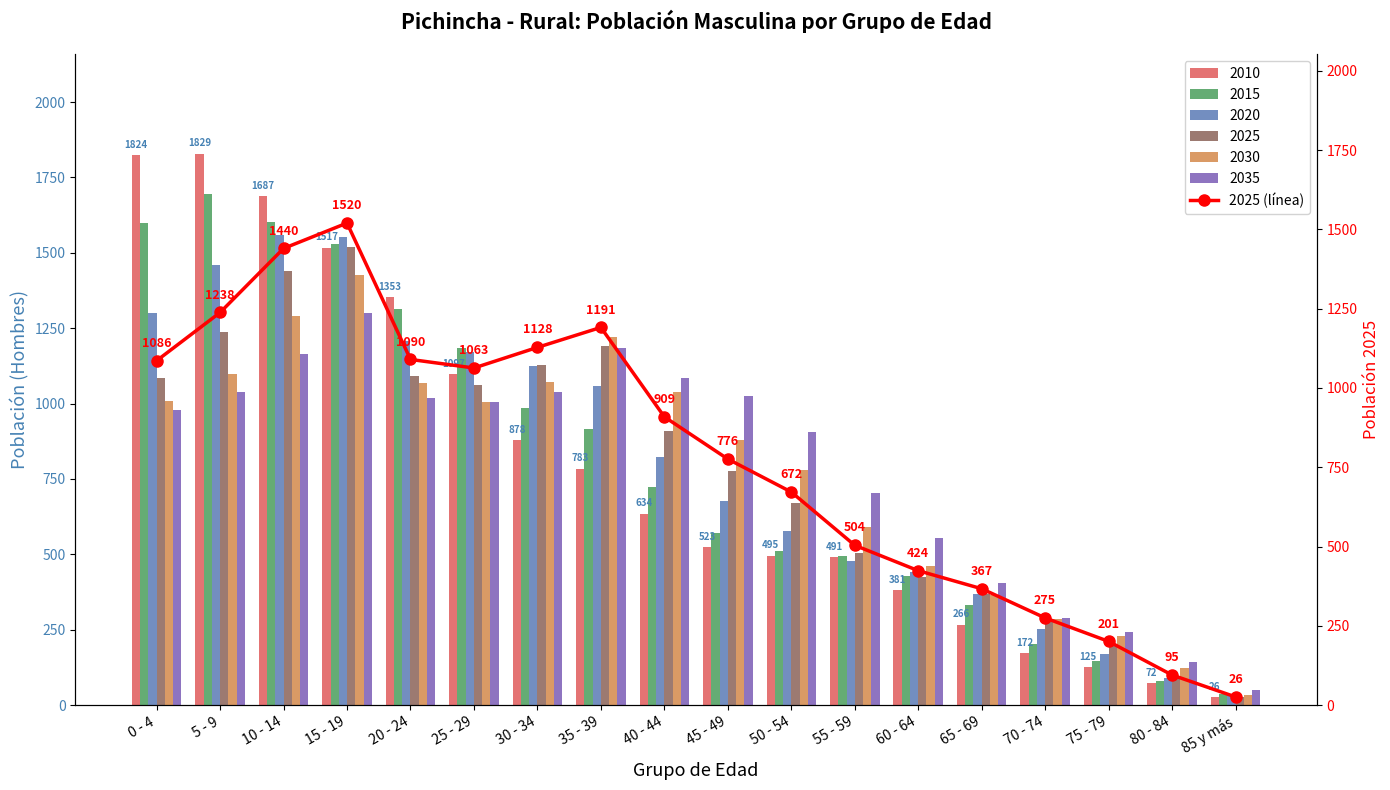

What value does the data have at 25 - 29, to the nearest 50?

1050